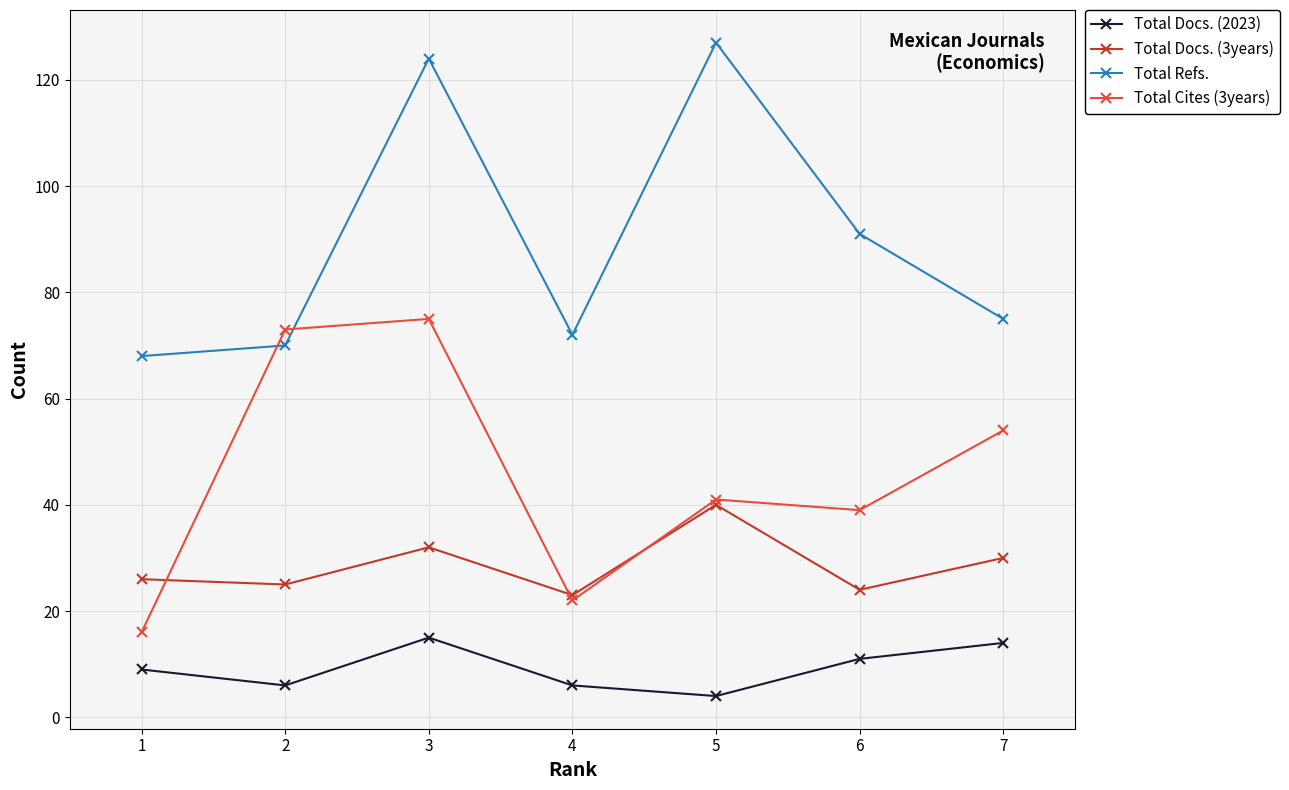

How many series are shown in this chart?

4